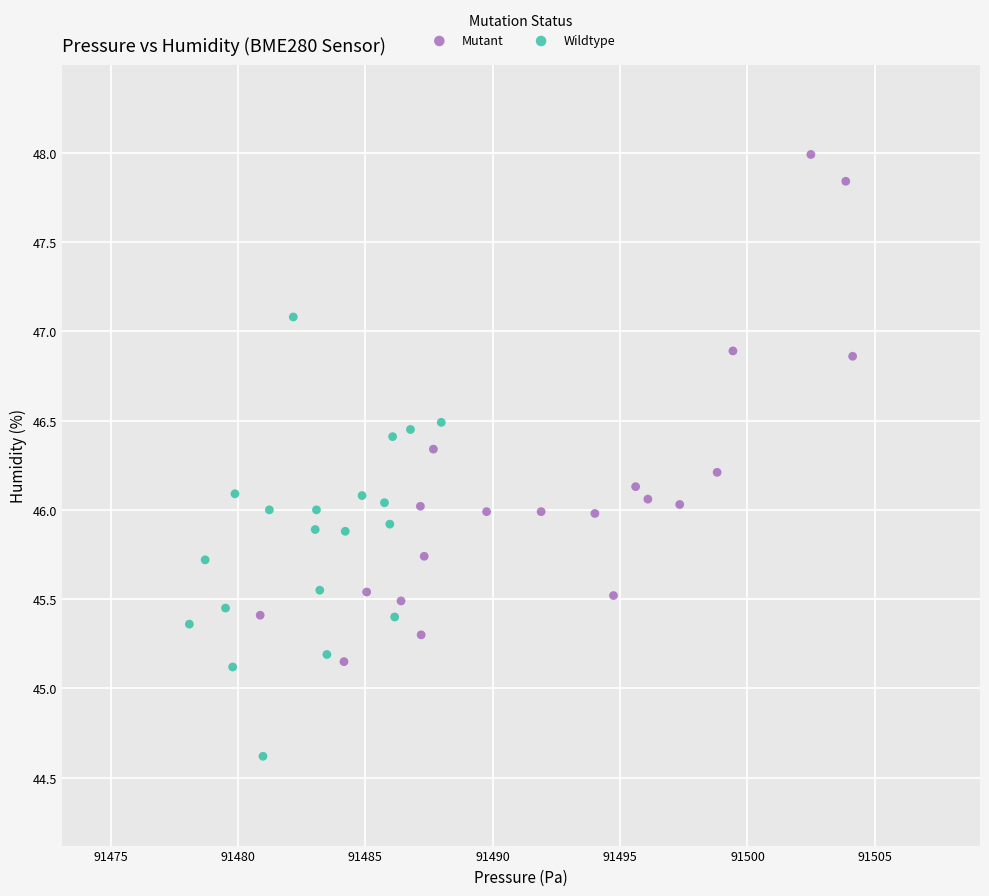

What are all the series names shown in the legend?

Mutant, Wildtype